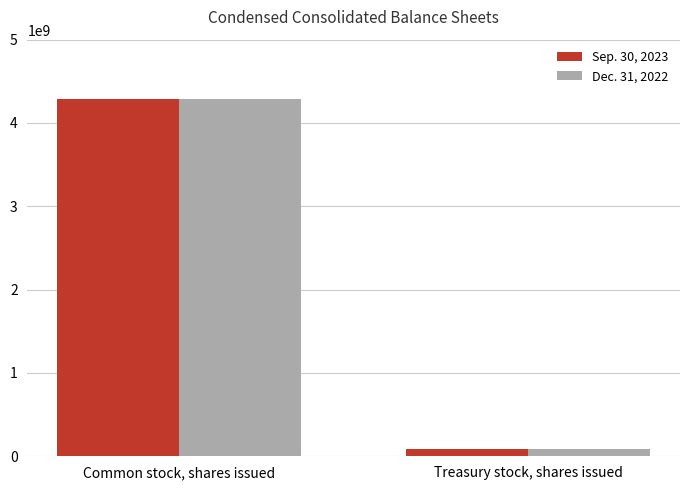

Rank the series by their average value, from highest to lowest.

Dec. 31, 2022, Sep. 30, 2023